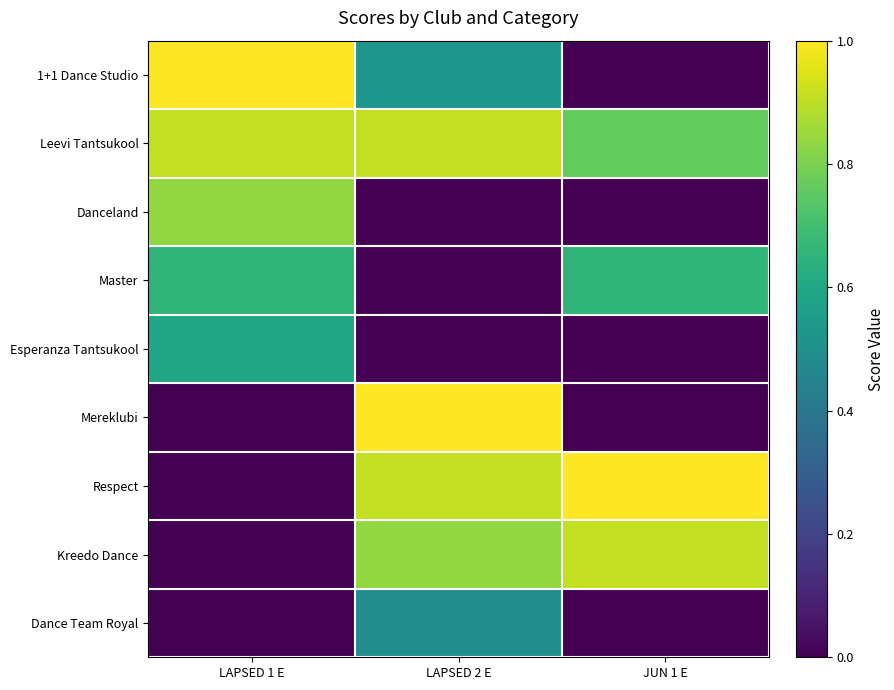

Reading right to left, list all the values displayed in this chart.

1+1 Dance Studio: JUN 1 E=0.0	LAPSED 2 E=0.5	LAPSED 1 E=1.0
Leevi Tantsukool: JUN 1 E=0.8	LAPSED 2 E=0.9	LAPSED 1 E=0.9
Danceland: JUN 1 E=0.0	LAPSED 2 E=0.0	LAPSED 1 E=0.8
Master: JUN 1 E=0.7	LAPSED 2 E=0.0	LAPSED 1 E=0.7
Esperanza Tantsukool: JUN 1 E=0.0	LAPSED 2 E=0.0	LAPSED 1 E=0.6
Mereklubi: JUN 1 E=0.0	LAPSED 2 E=1.0	LAPSED 1 E=0.0
Respect: JUN 1 E=1.0	LAPSED 2 E=0.9	LAPSED 1 E=0.0
Kreedo Dance: JUN 1 E=0.9	LAPSED 2 E=0.8	LAPSED 1 E=0.0
Dance Team Royal: JUN 1 E=0.0	LAPSED 2 E=0.5	LAPSED 1 E=0.0